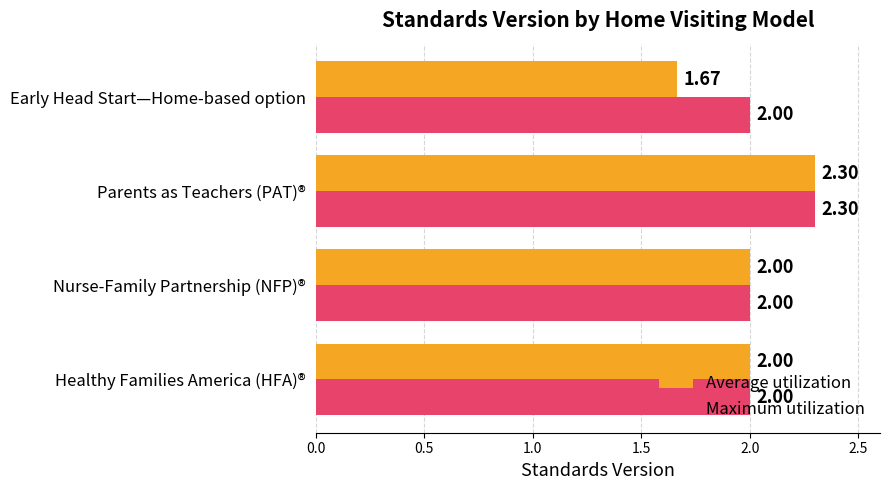

What is the highest value of the Maximum utilization series?

2.3